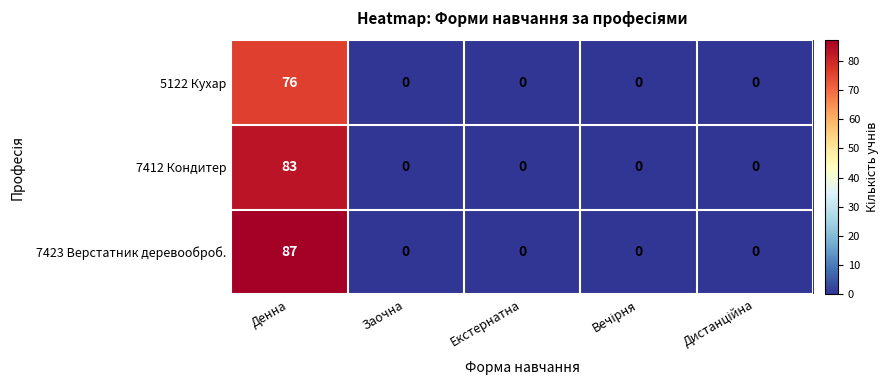

At how many categories does at least one series exceed 26?

1